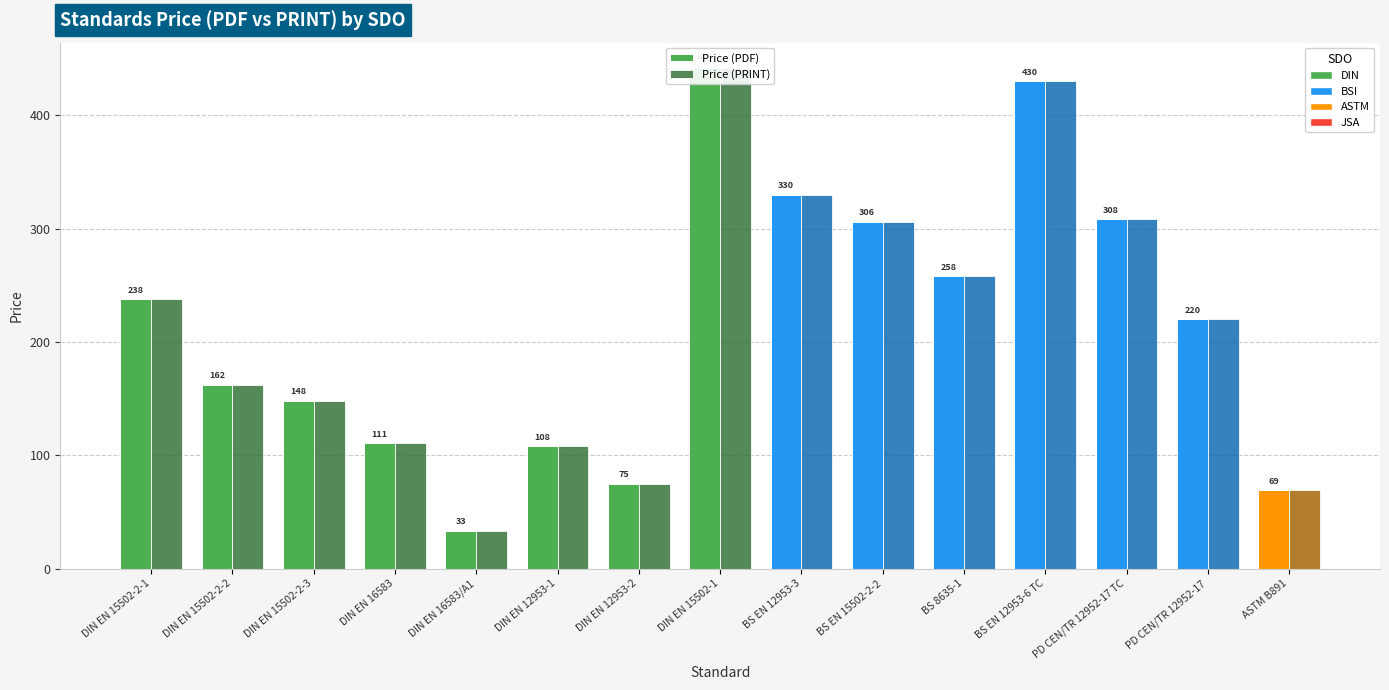

Are the bars horizontal?

No